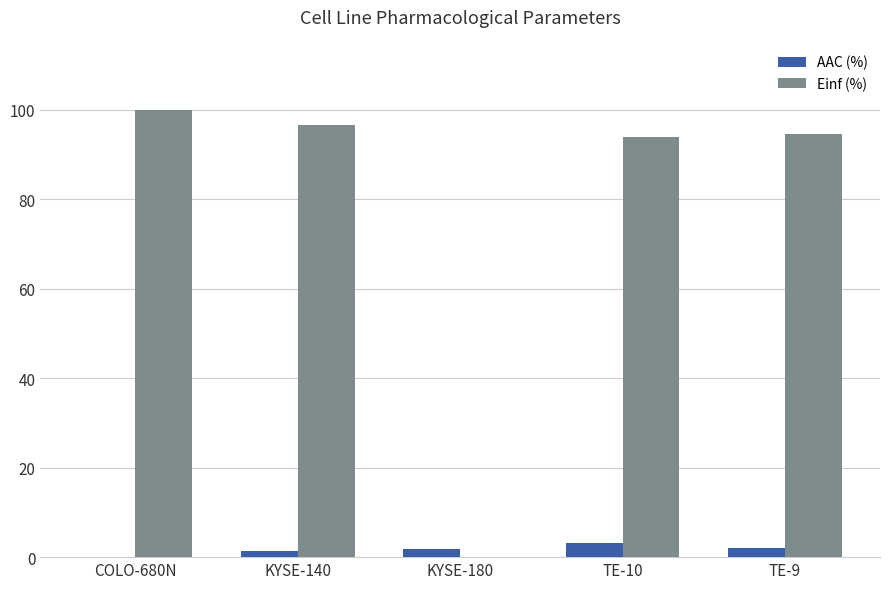

Which series has the largest total across all categories?

Einf (%)